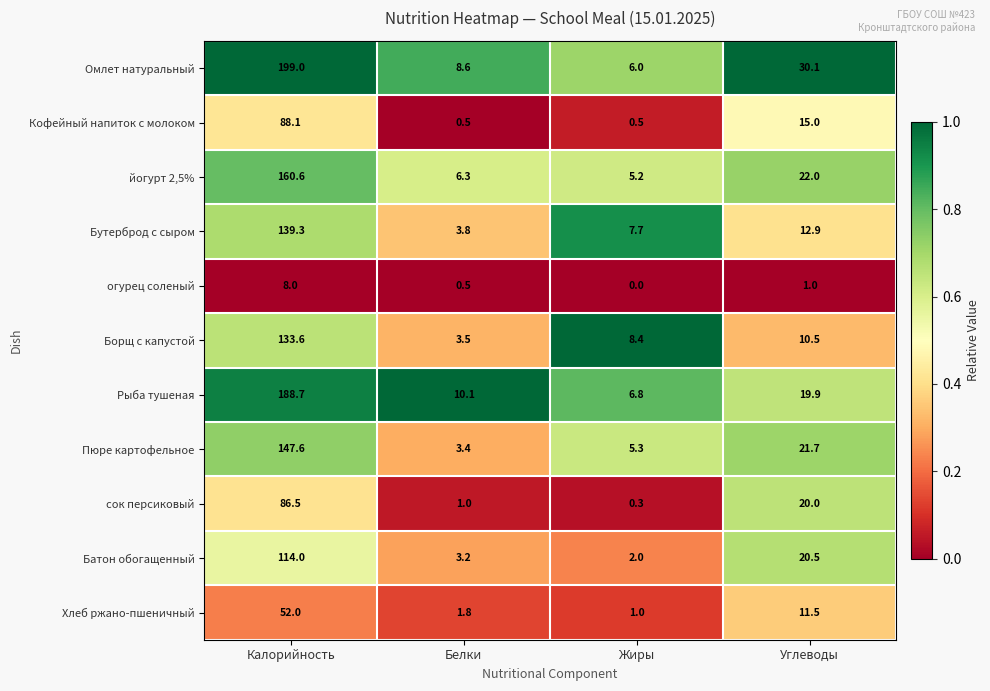

At which label does сок персиковый first exceed 20?

Калорийность